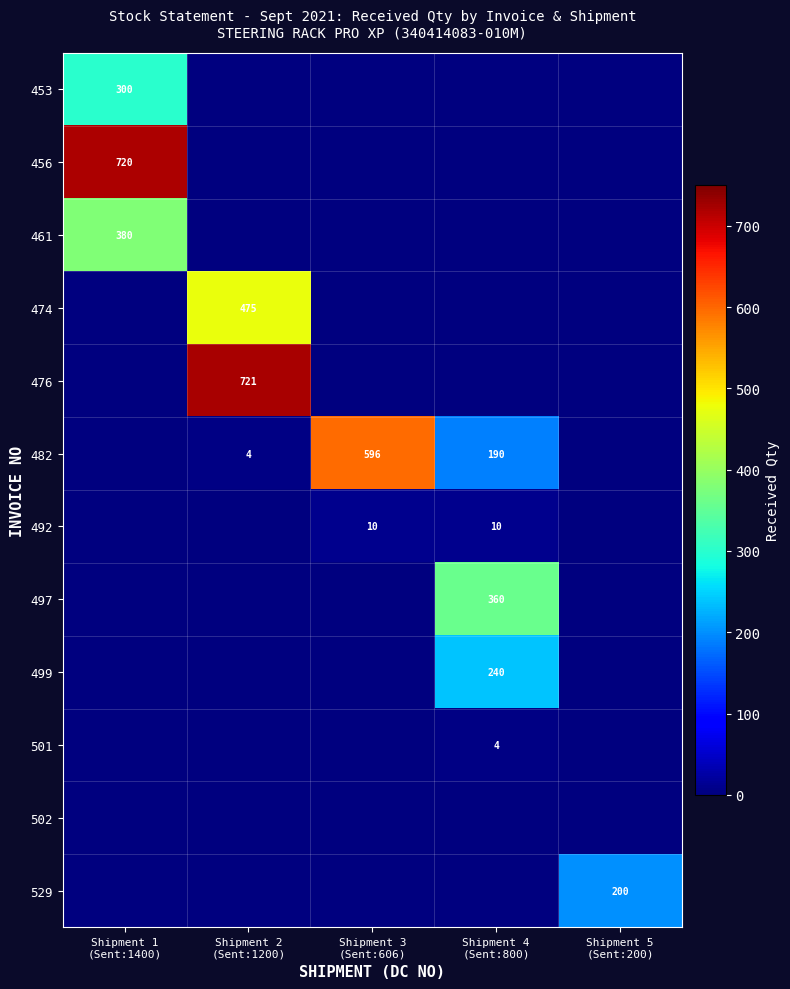

The value of 529 at Shipment 5 (Sent:200) is 42. True or false?

False